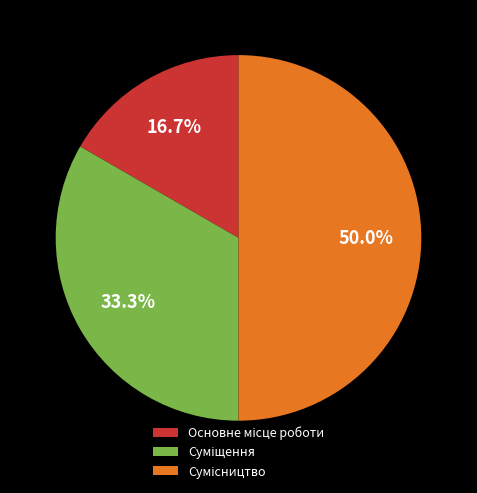

How many slices are in this pie chart?

3